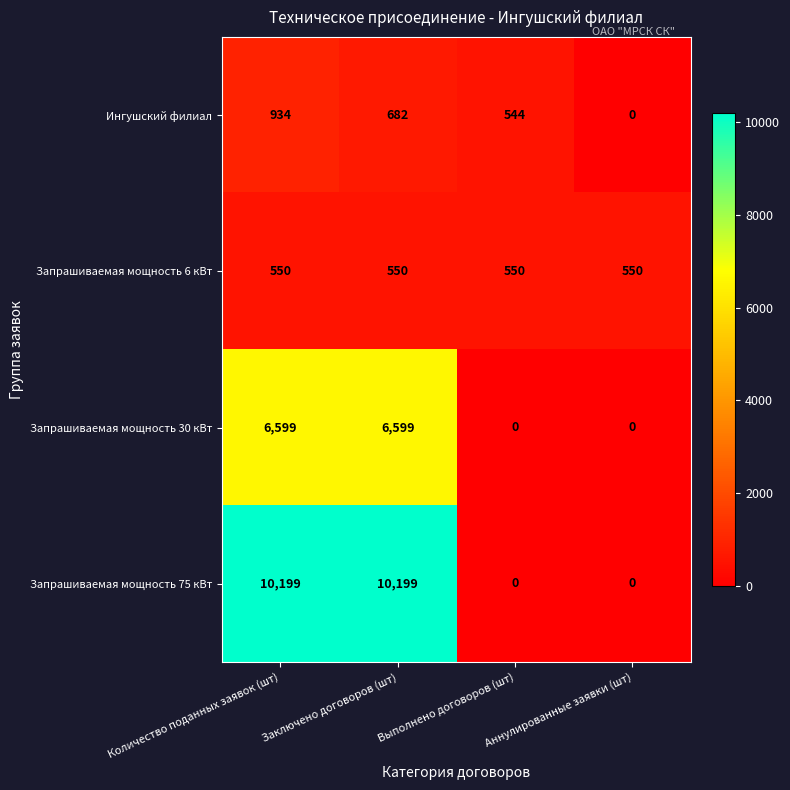

At which category is the sum across all series the highest?

Количество поданных заявок (шт)